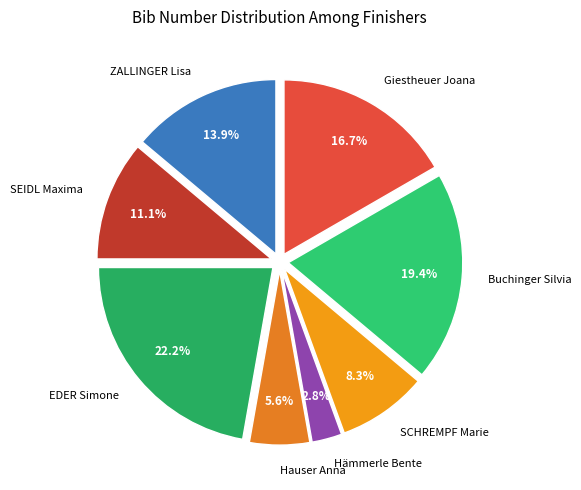

Does Hämmerle Bente account for over 50% of the chart?

No